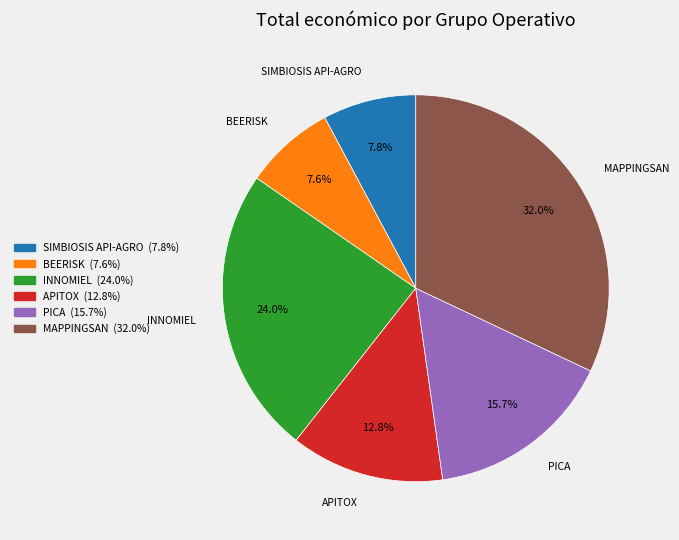

How many segments does this pie chart have?

6